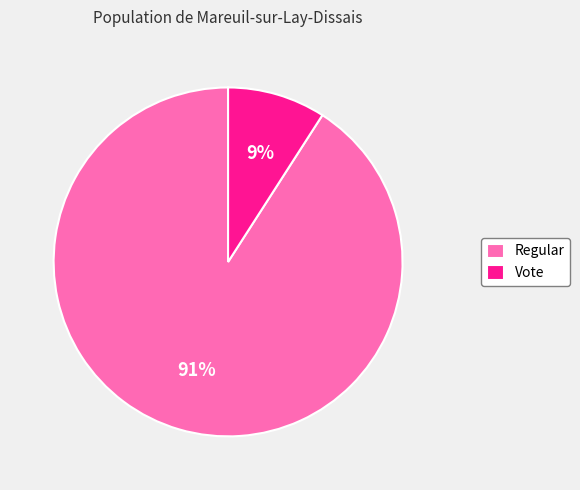

Rank the categories by value from lowest to highest.

Vote, Regular